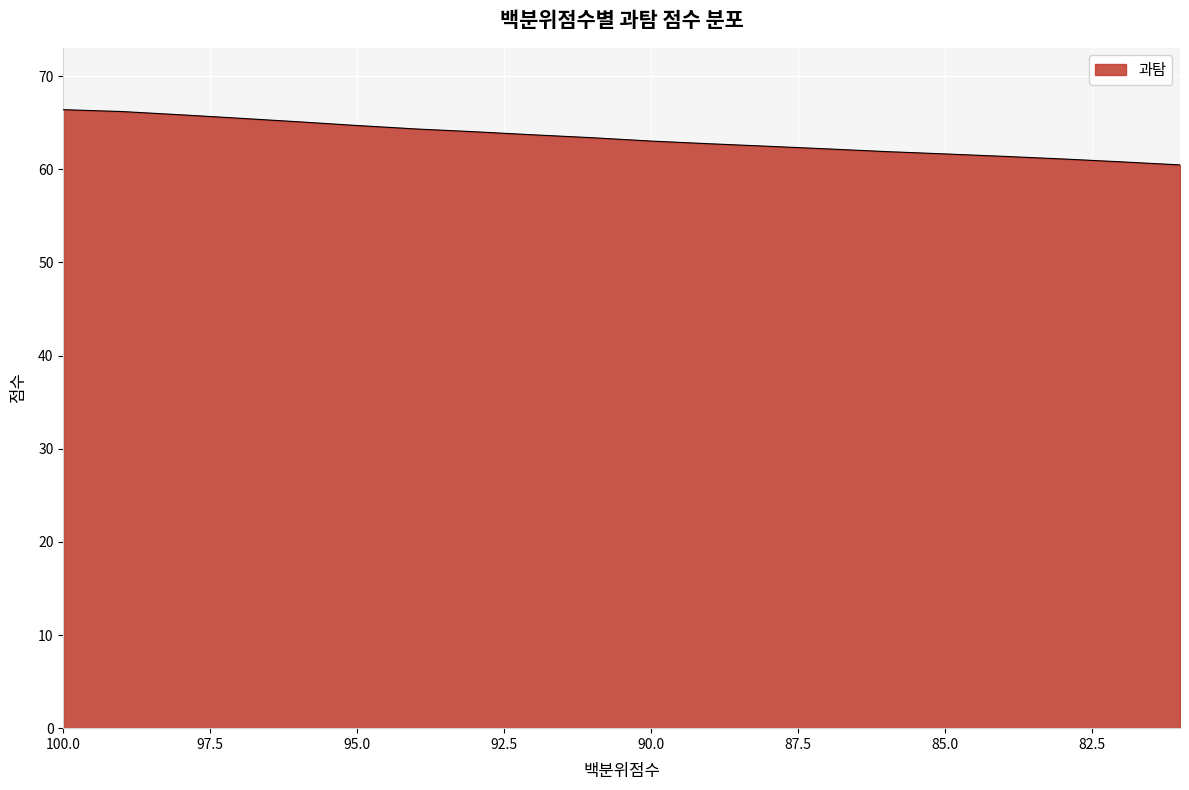

How many lines are shown in the chart?

1